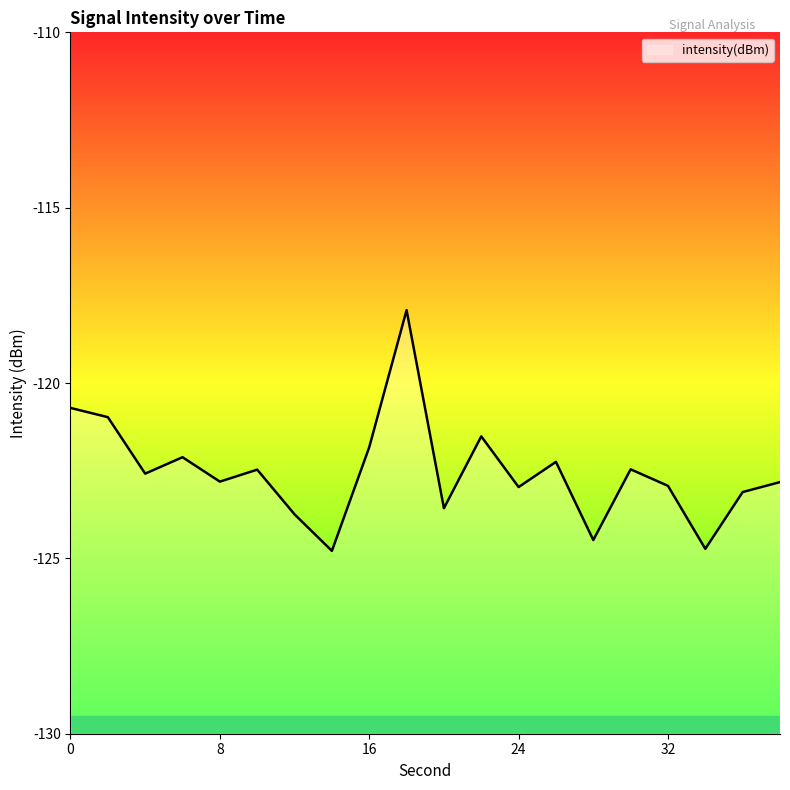

What is the smallest value displayed?

-124.8